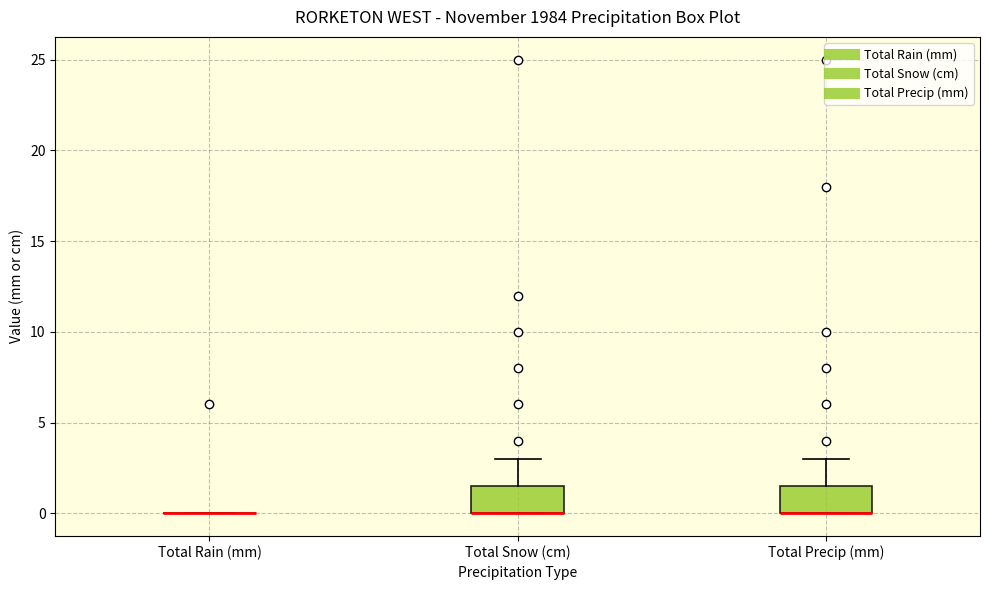

Reading left to right, transcribe this box plot: for each box, give where its median line is, the range the box spans, and where its two whiskers end, as read against the y-axis. The values are not printed on the chart, so give them approximately, as read against the axis.

Total Rain (mm): box collapsed to a line at 0.0, whiskers 0.0 to 0.0
Total Snow (cm): median 0.0 (drawn on the box's lower edge), box 0.0 to 1.5, whiskers 0.0 to 3.0
Total Precip (mm): median 0.0 (drawn on the box's lower edge), box 0.0 to 1.5, whiskers 0.0 to 3.0